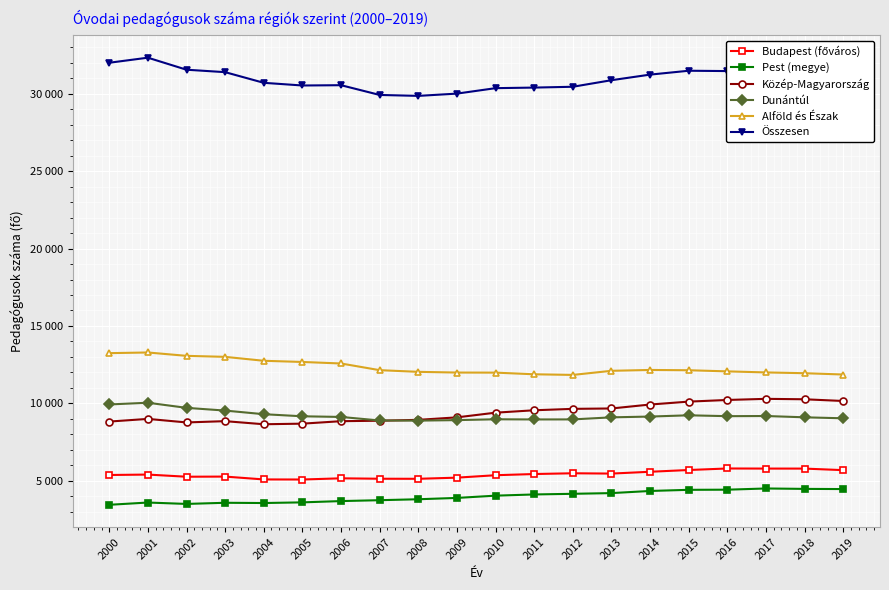

Reading right to left, transcribe all the data shown in this chart.

Budapest (főváros): 5688	5788	5789	5795	5697	5583	5466	5486	5437	5360	5203	5129	5133	5160	5083	5088	5272	5263	5402	5375
Pest (megye): 4466	4477	4504	4426	4417	4343	4205	4160	4118	4040	3894	3808	3747	3690	3607	3564	3580	3506	3596	3450
Közép-Magyarország: 10154	10265	10293	10221	10114	9926	9671	9646	9555	9400	9097	8937	8880	8850	8690	8652	8852	8769	8998	8825
Dunántúl: 9036	9100	9184	9174	9230	9149	9098	8965	8962	8973	8919	8886	8895	9124	9166	9301	9535	9711	10042	9930
Alföld és Észak: 11864	11948	11999	12067	12140	12159	12104	11838	11879	11986	11991	12037	12145	12576	12675	12751	13005	13070	13287	13245
Összesen: 31054	31313	31476	31462	31484	31234	30873	30449	30396	30359	30007	29860	29920	30550	30531	30704	31392	31550	32327	32000